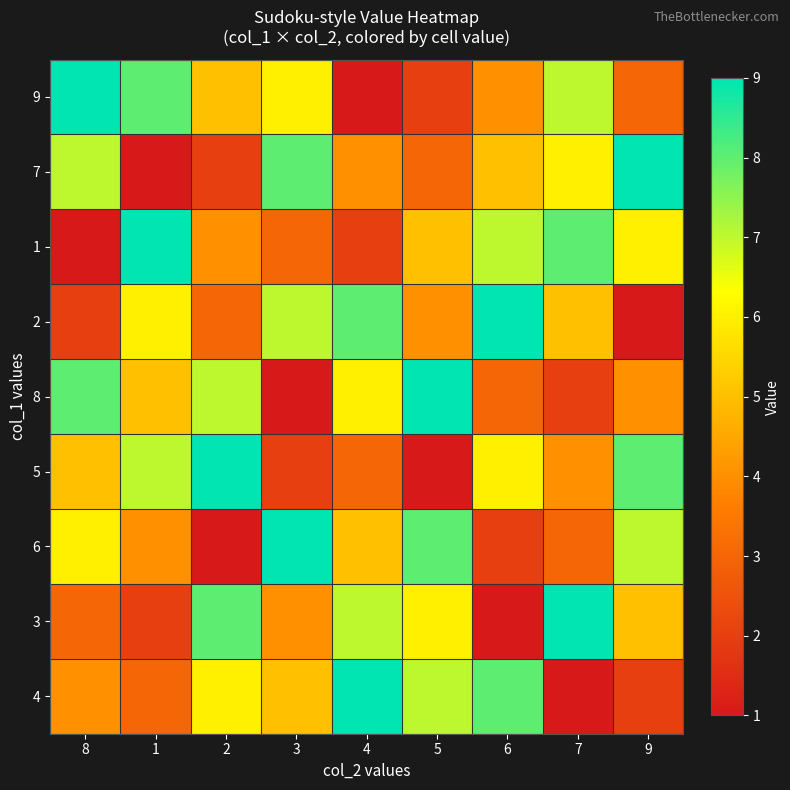

What is the maximum value shown in the chart?

9